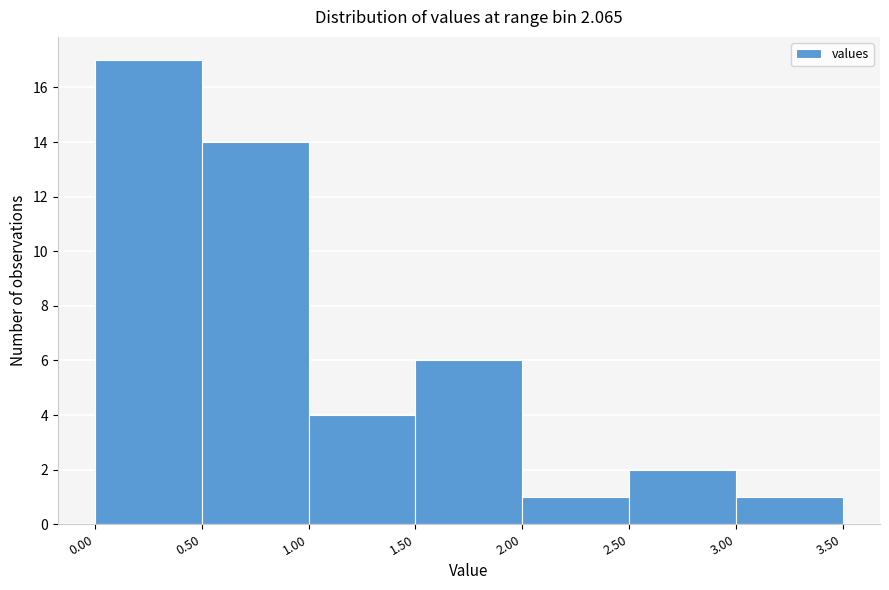

What is the height of the bar covering 2.00 to 2.50 on the x-axis? The values are not printed on the chart, so give them approximately, as read against the axis.

1